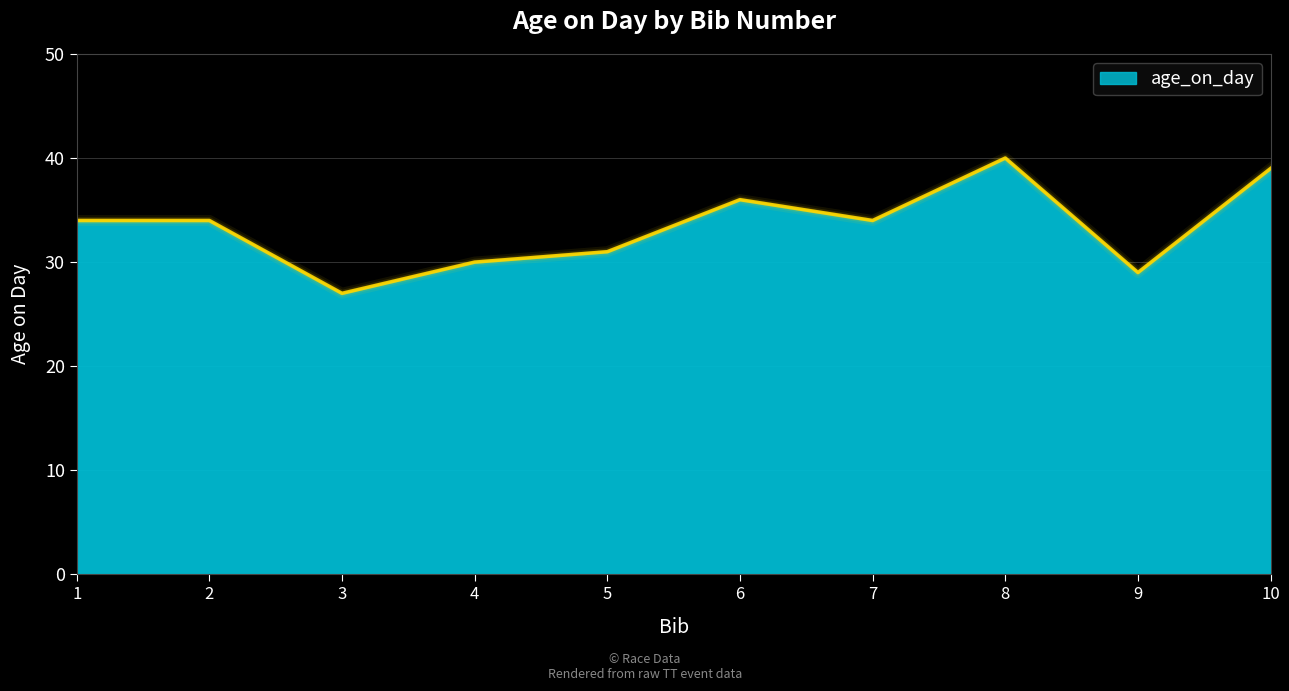

At which category does the chart reach its peak across all series?

8